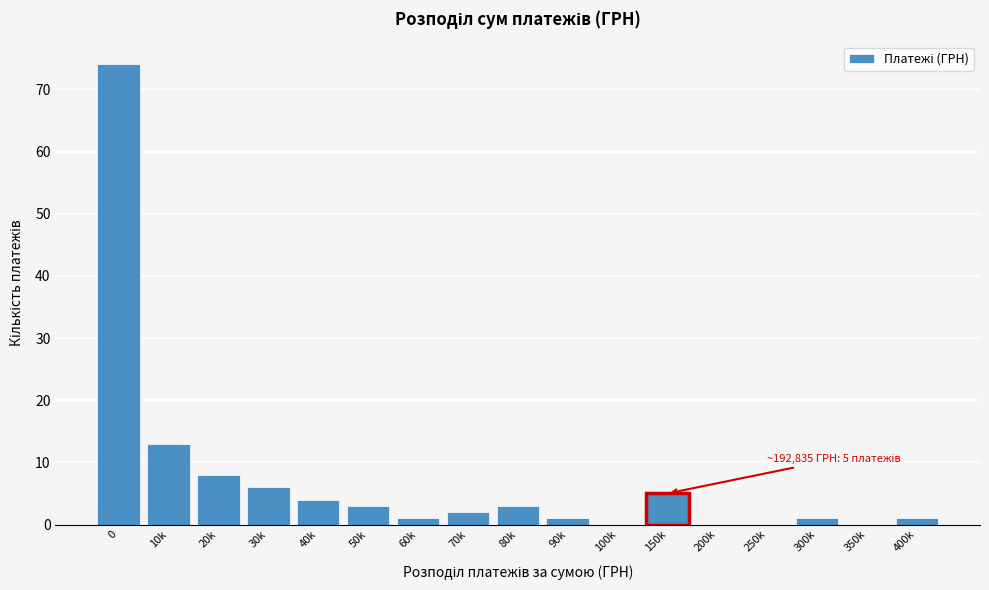

Reading left to right, what are all the values shown in this chart?

0=74	10k=13	20k=8	30k=6	40k=4	50k=3	60k=1	70k=2	80k=3	90k=1	100k=0	150k=5	200k=0	250k=0	300k=1	350k=0	400k=1